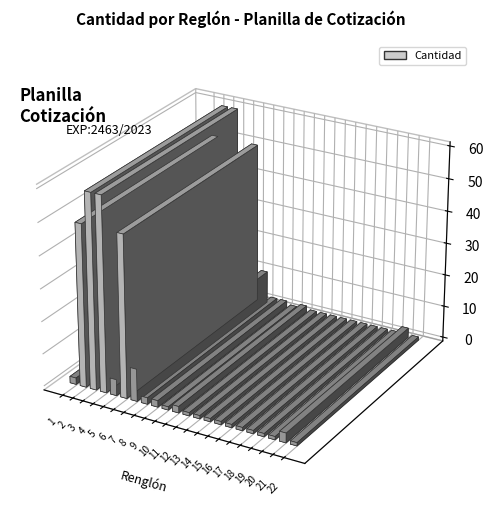

Between Renglón 19 and Renglón 3, which is larger?

Renglón 3